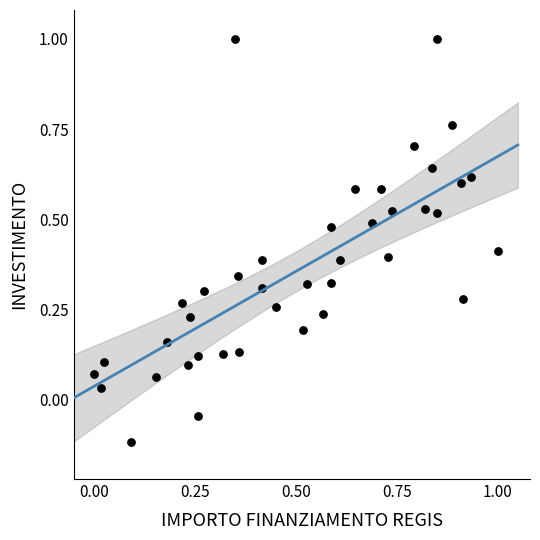

What is the range of Y values (max minus min)?

1.1